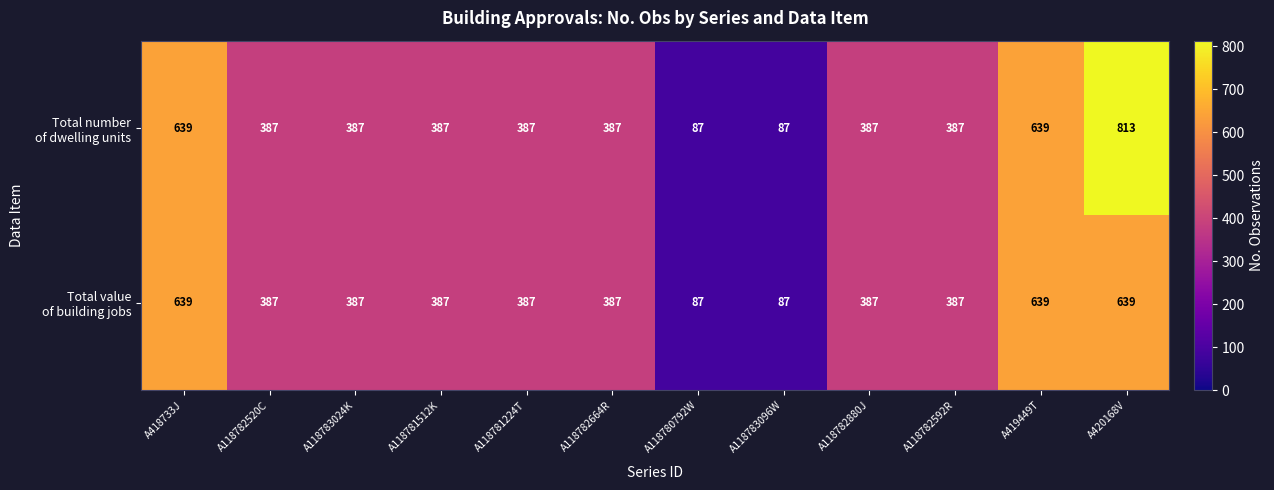

At which category is the sum across all series the highest?

A420168V